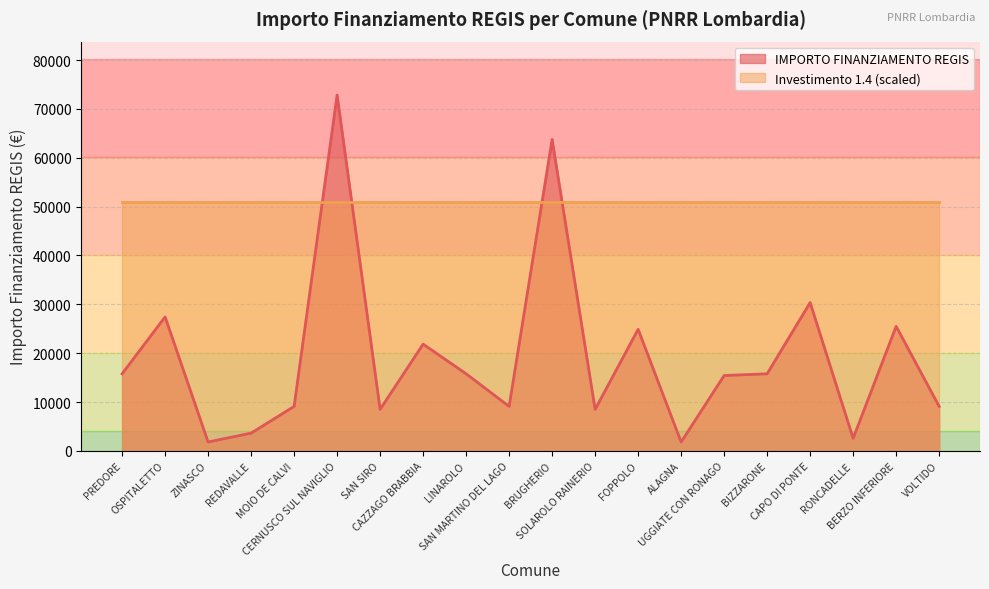

Does the chart have visible grid lines?

Yes